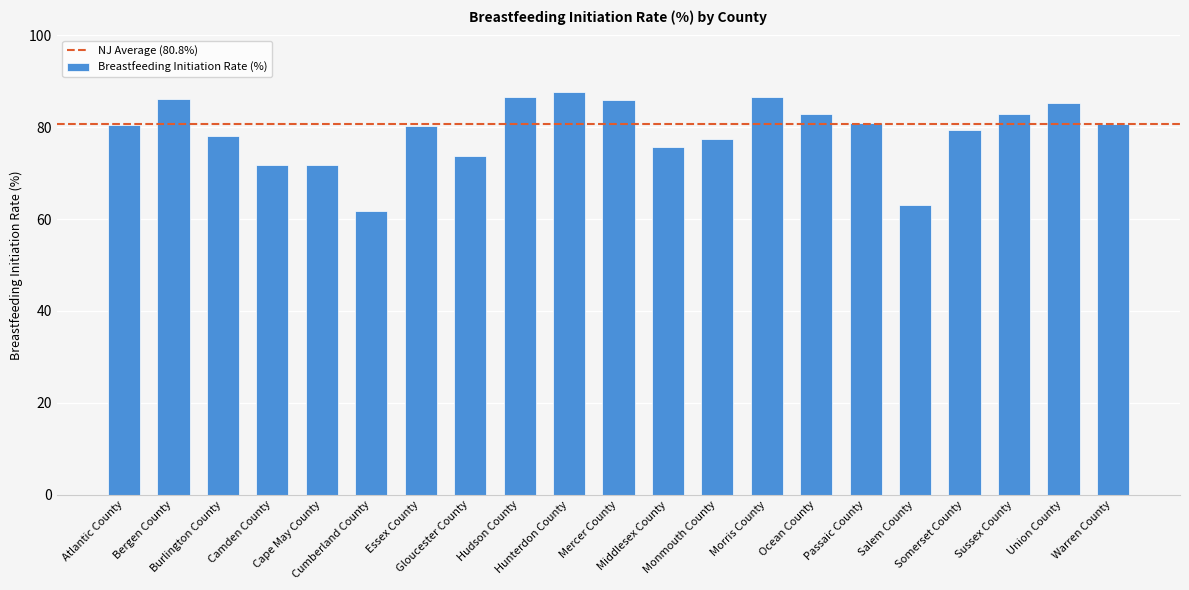

What is the difference between the maximum and minimum values?

25.8